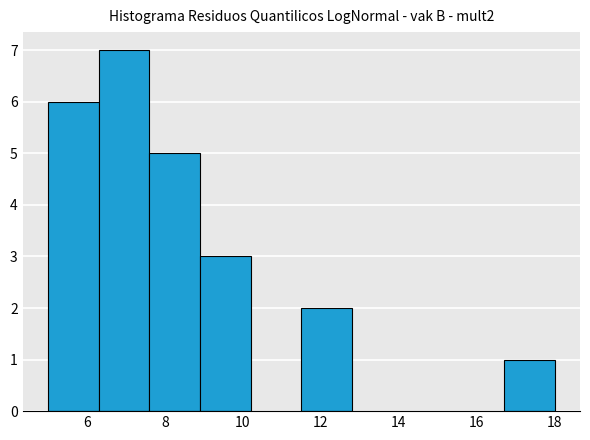

Over which range of the x-axis is the bar tallest?

6.3 to 7.6